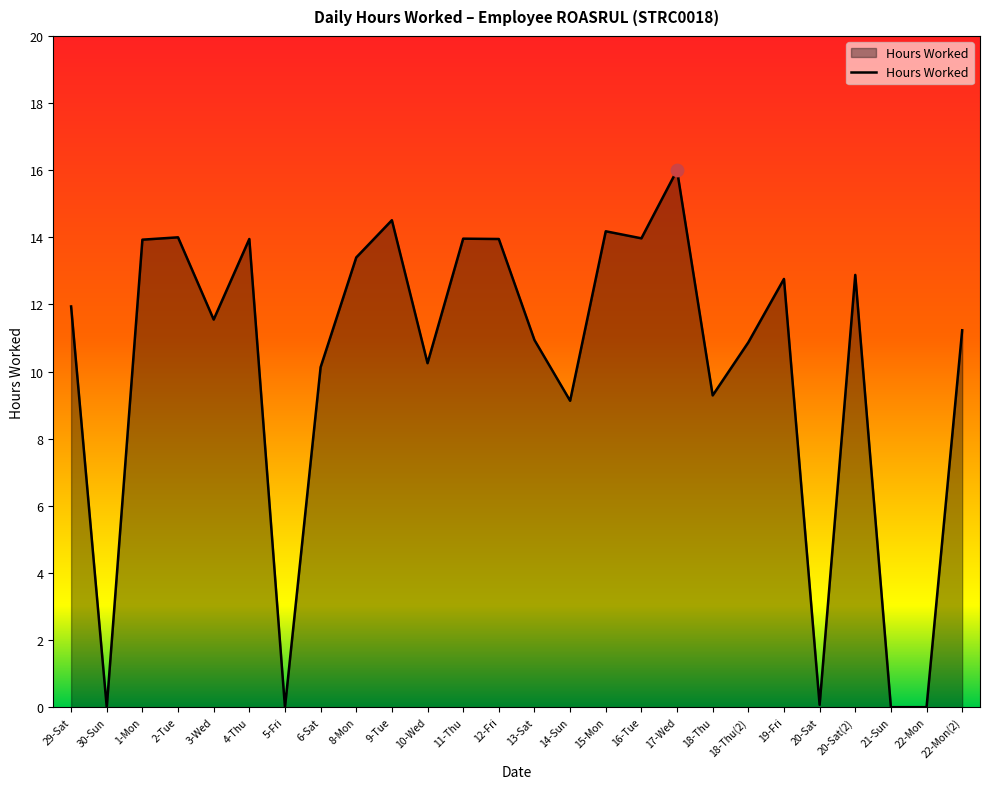

What is the change in value from 13-Sat to 22-Mon(2)?

+0.3